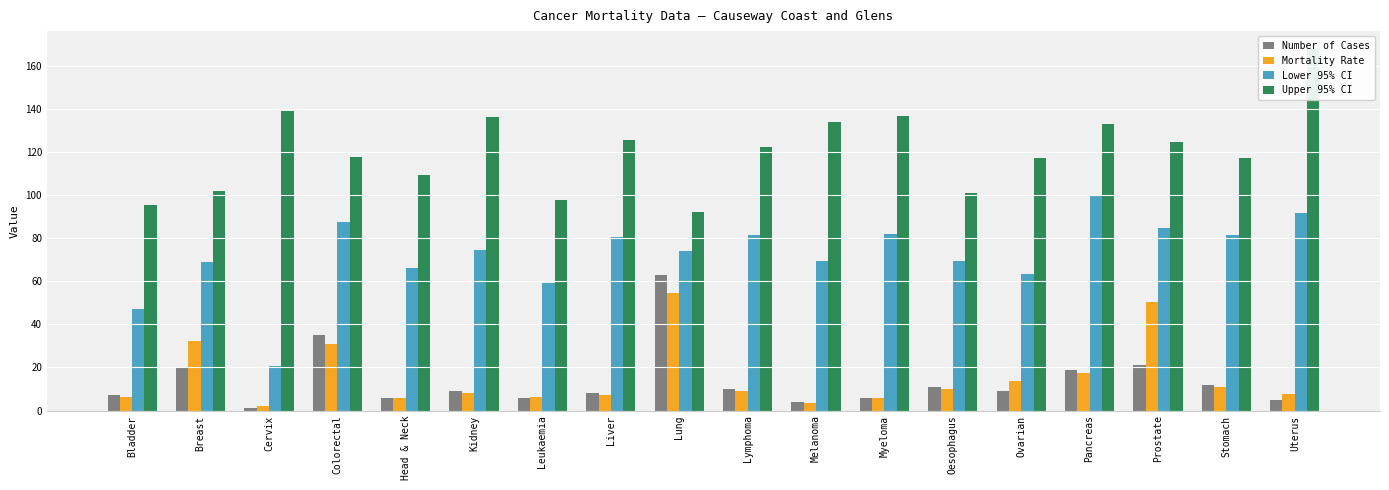

Which series has the largest range (max minus min)?

Lower 95% CI